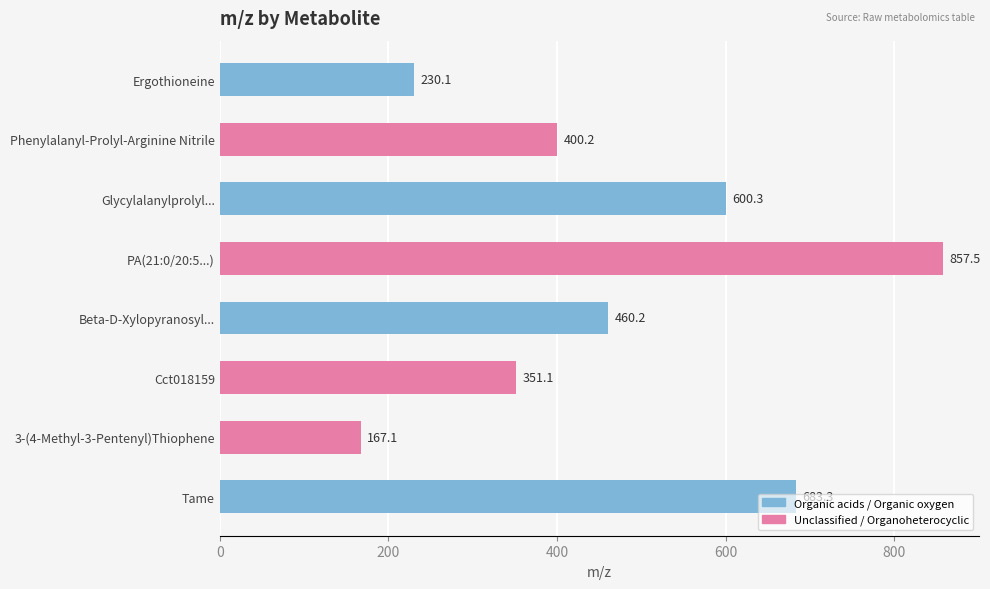

Is it true that the value at Phenylalanyl-Prolyl-Arginine Nitrile is 231.3?

False